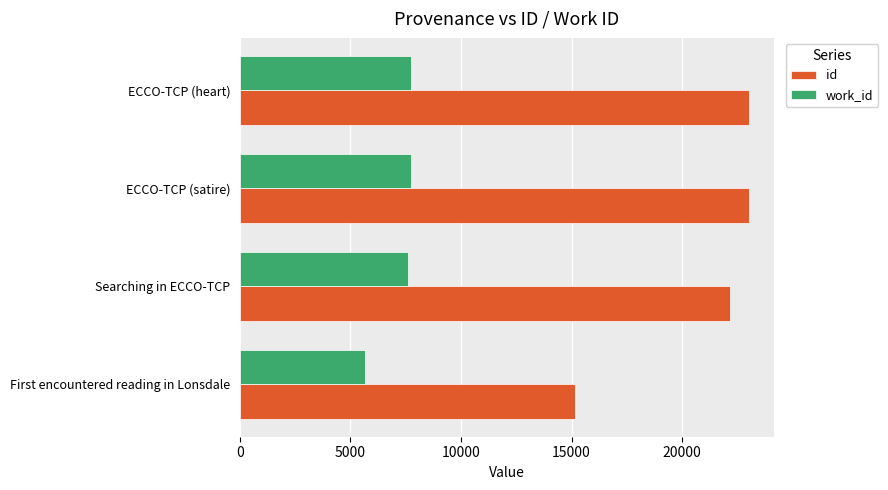

The work_id series shows 5681 at First encountered reading in Lonsdale. True or false?

True